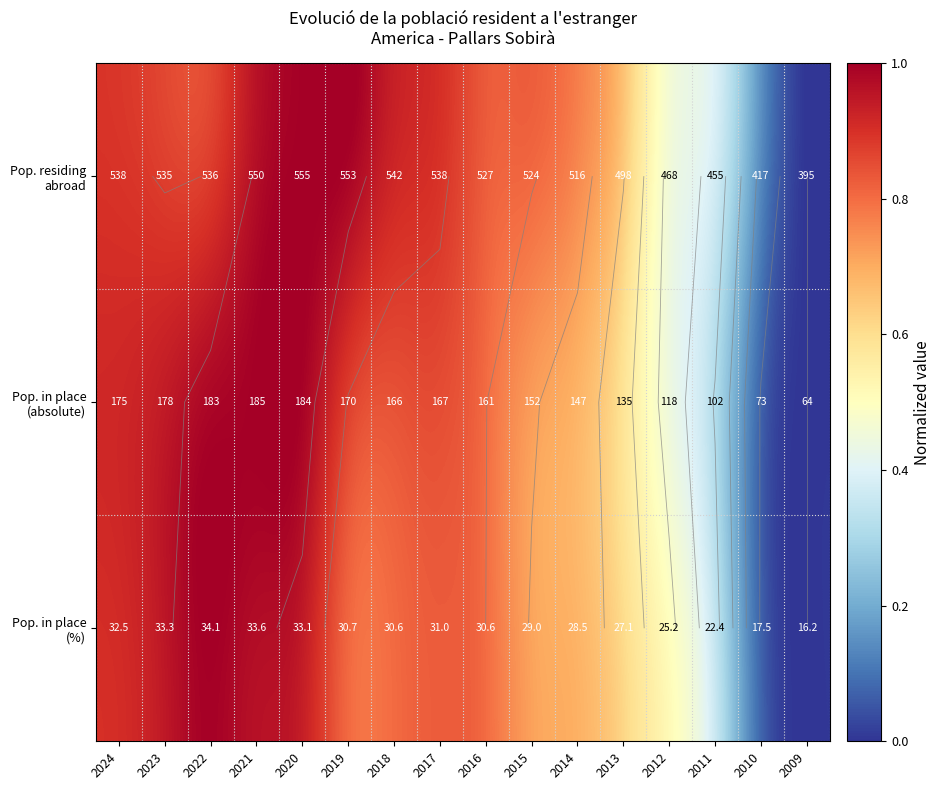

Which category has the highest value across all series?

2020